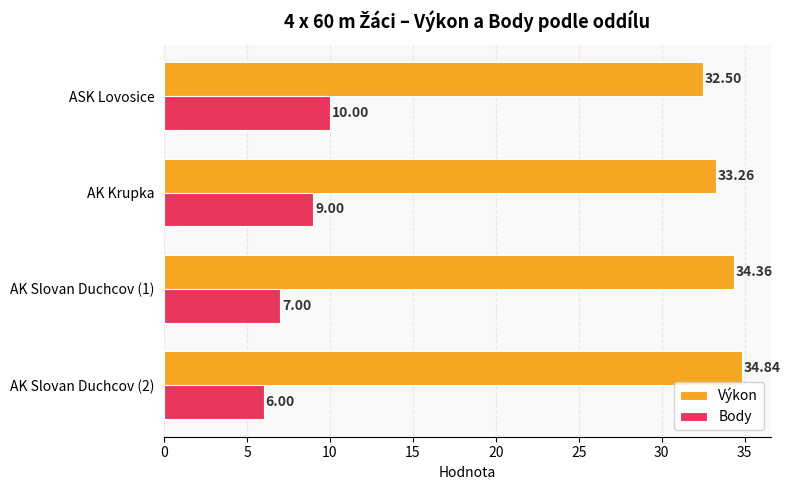

Rank the series at AK Slovan Duchcov (2) from lowest to highest value.

Body, Výkon